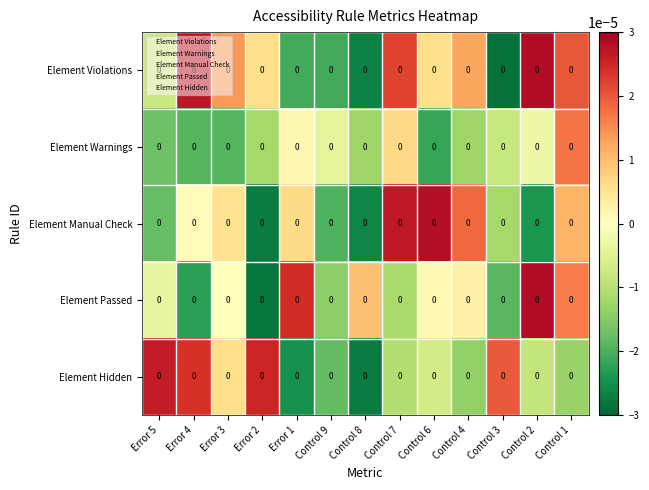

The value of Element Violations at Error 2 is 0.0. True or false?

True